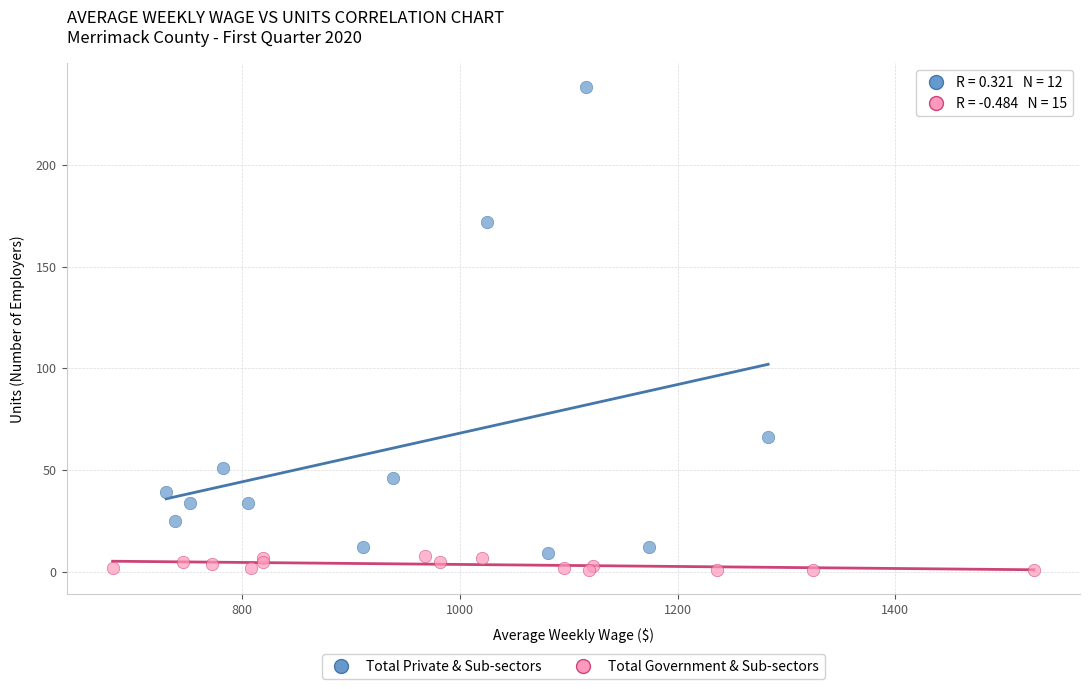

Which series contains the highest Y value?

Total Private & Sub-sectors